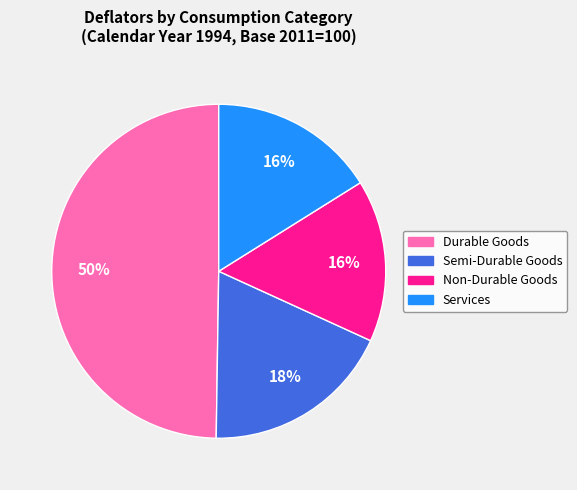

To the nearest percent, what is the average slice percentage?

25%